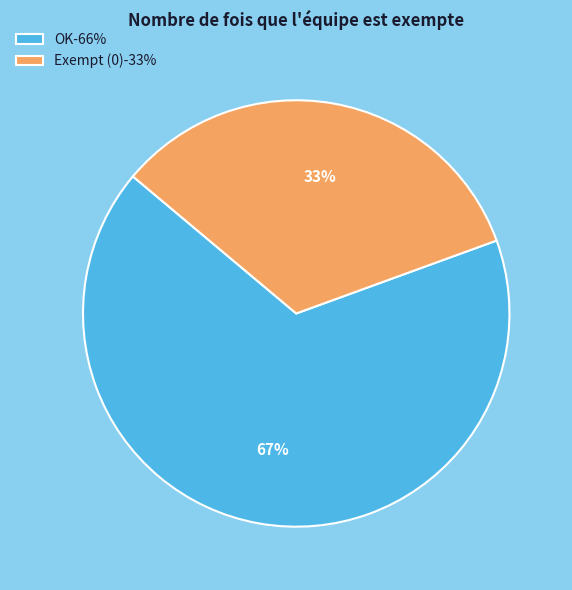

To the nearest percent, what is the average slice percentage?

50%